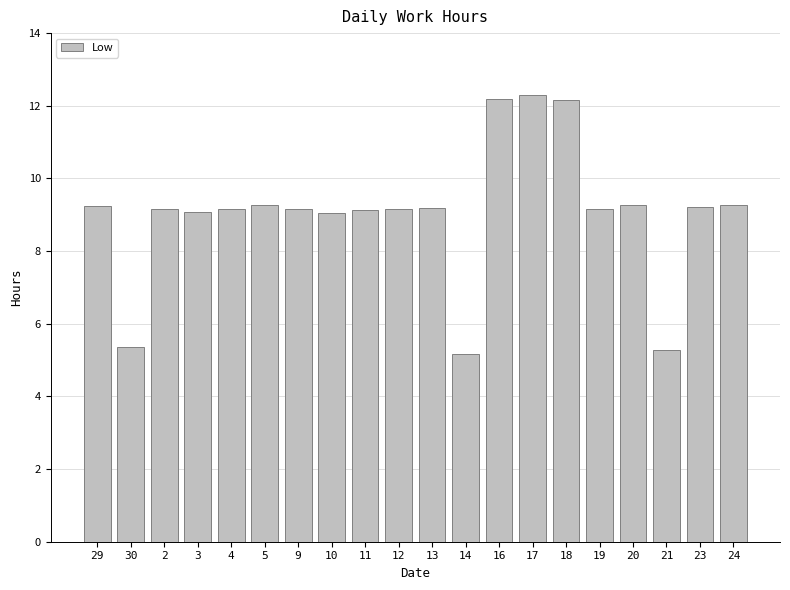

How many bars are there in total?

20